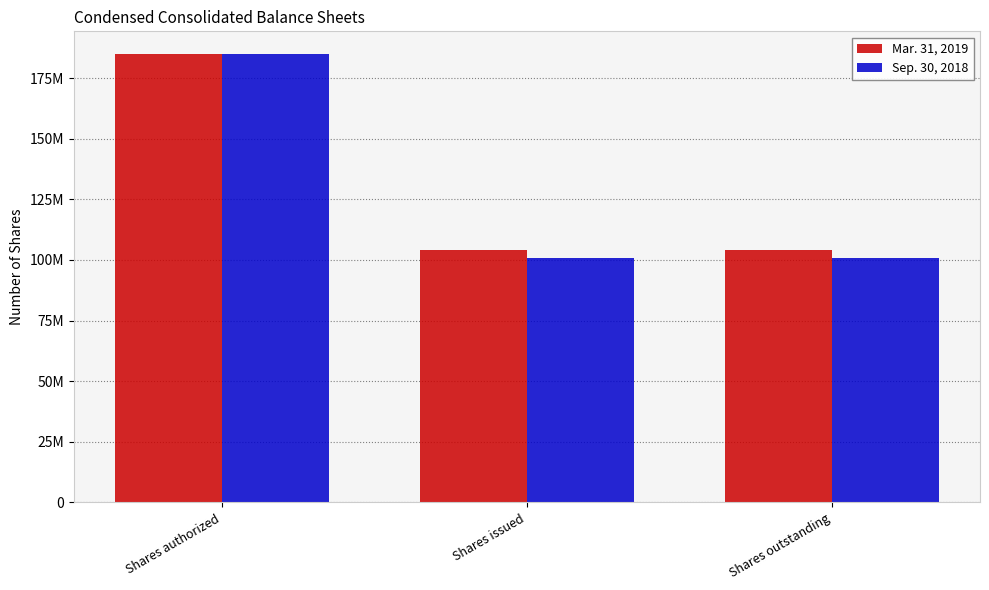

What is the smallest value displayed?

100952569